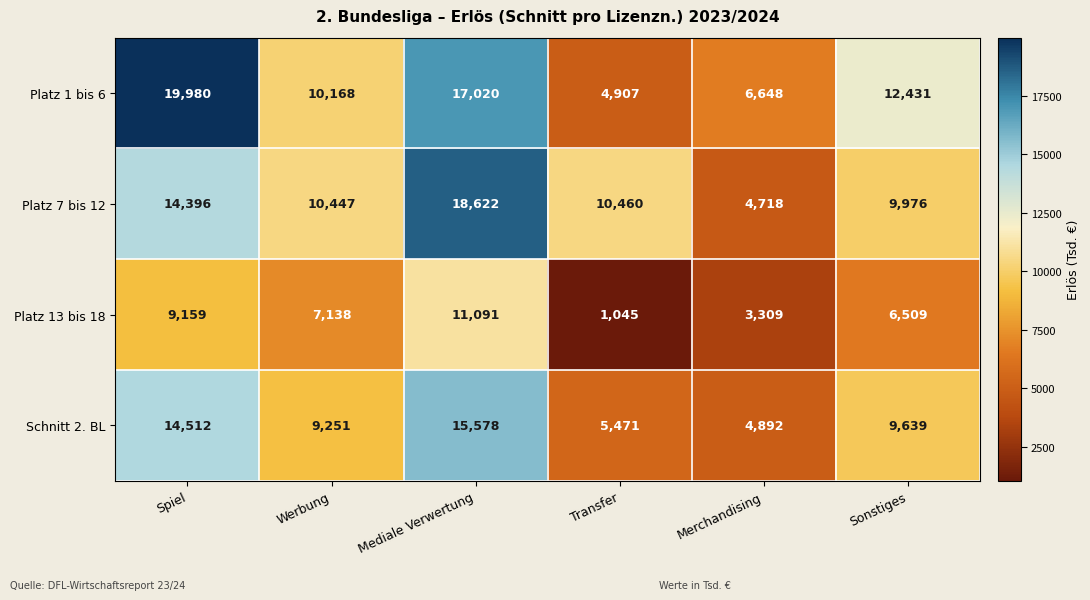

What is the total value across all series at Werbung?

37004